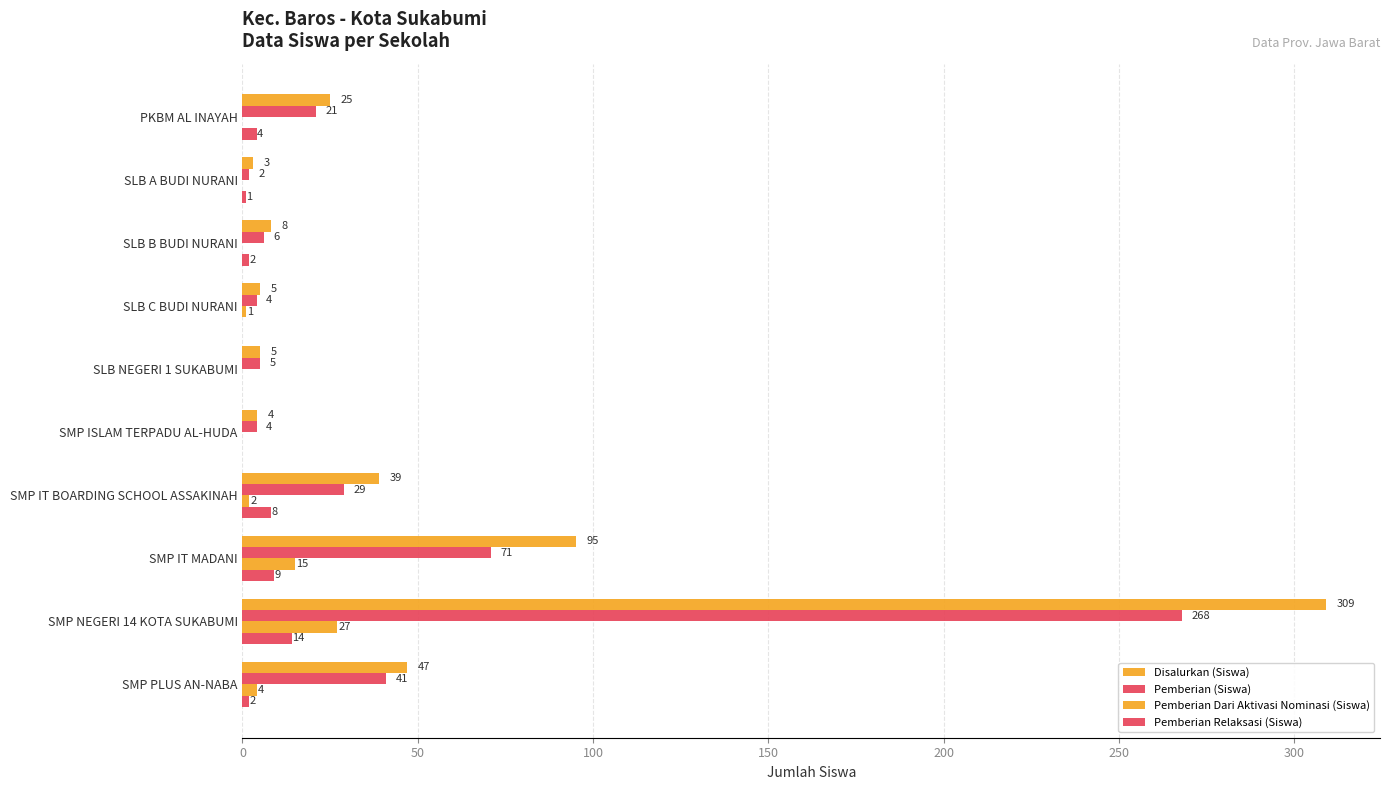

Reading left to right, transcribe all the data shown in this chart.

Disalurkan (Siswa): 25	3	8	5	5	4	39	95	309	47
Pemberian (Siswa): 21	2	6	4	5	4	29	71	268	41
Pemberian Dari Aktivasi Nominasi (Siswa): 0	0	0	1	0	0	2	15	27	4
Pemberian Relaksasi (Siswa): 4	1	2	0	0	0	8	9	14	2